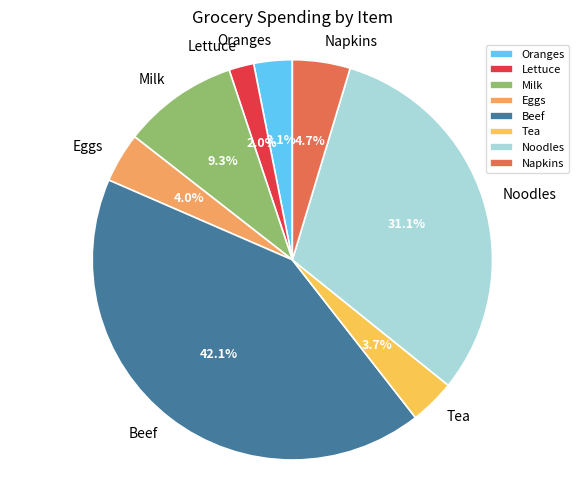

How many slices are in this pie chart?

8